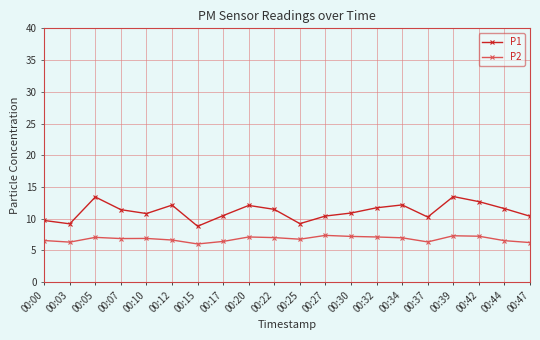

What is the greatest value displayed?

13.5